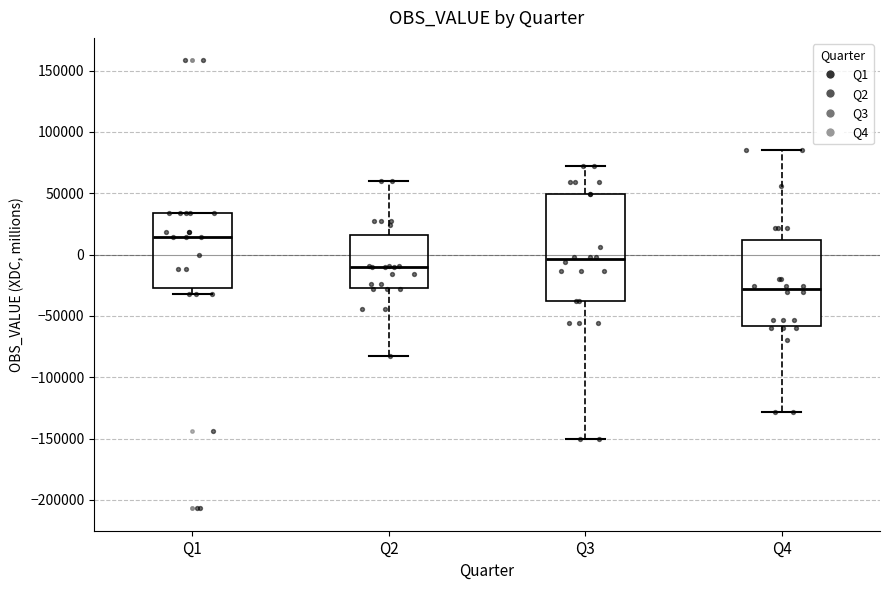

Where is the lower edge of the box for Q3 on the y-axis? The values are not printed on the chart, so give them approximately, as read against the axis.

-35000